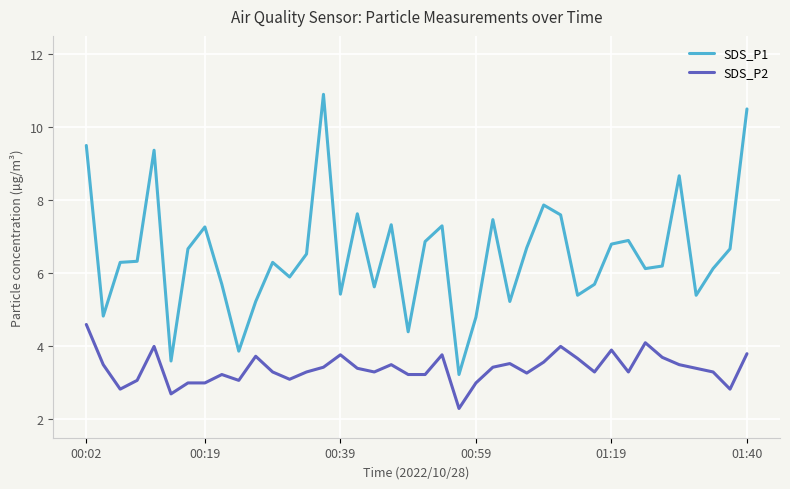

True or false: SDS_P2 and SDS_P1 intersect in this chart.

False